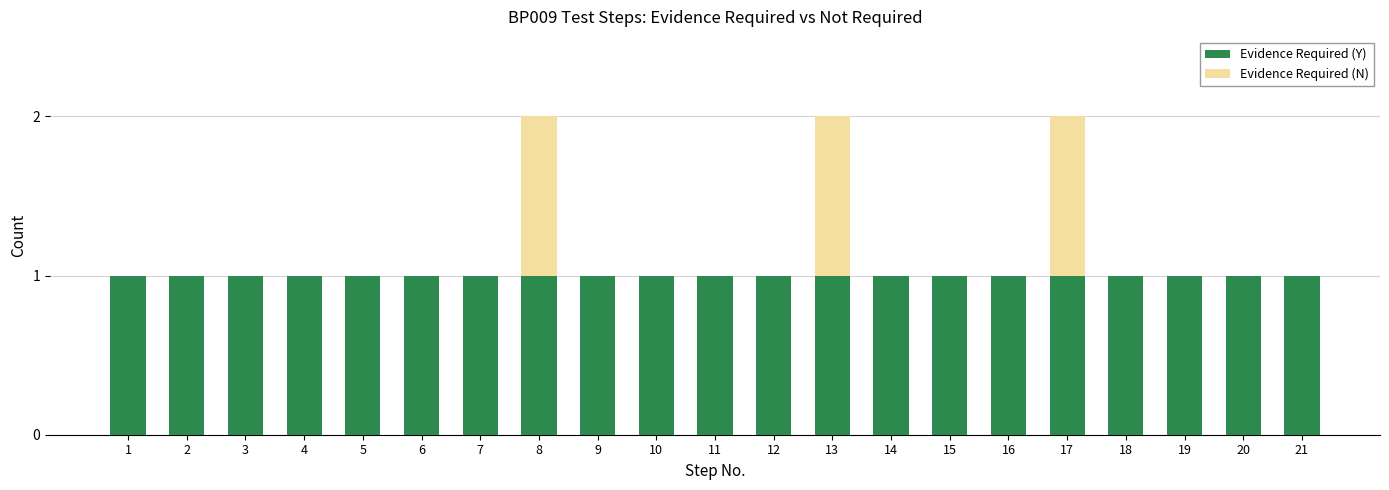

Is it true that Evidence Required (Y) equals 1 at 2?

True